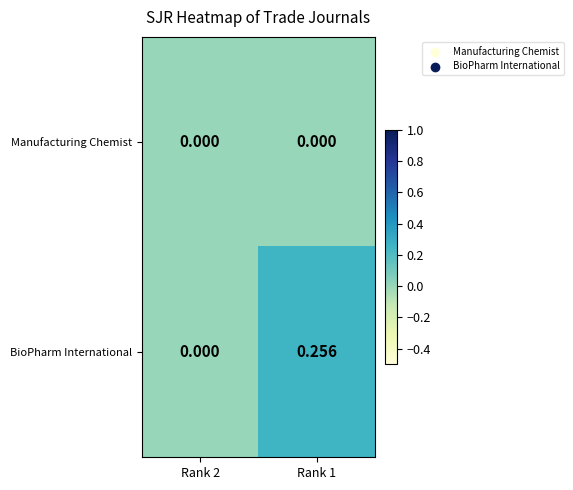

List the series in order of their peak value, lowest first.

Manufacturing Chemist, BioPharm International